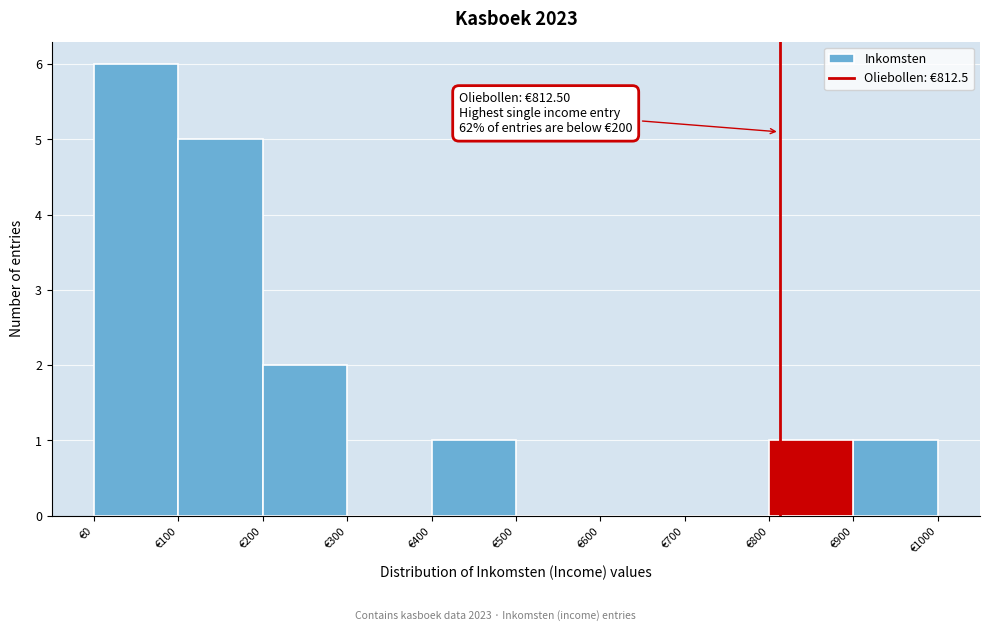

Which range on the x-axis has the tallest bar?

0 to 100